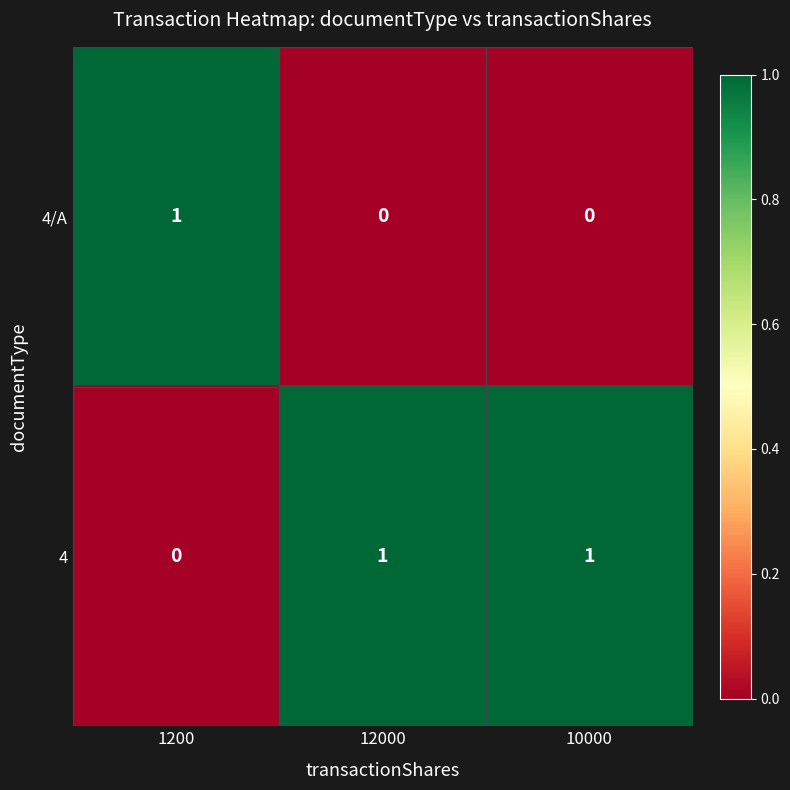

True or false: 4/A has a value of 1 at 1200.

True